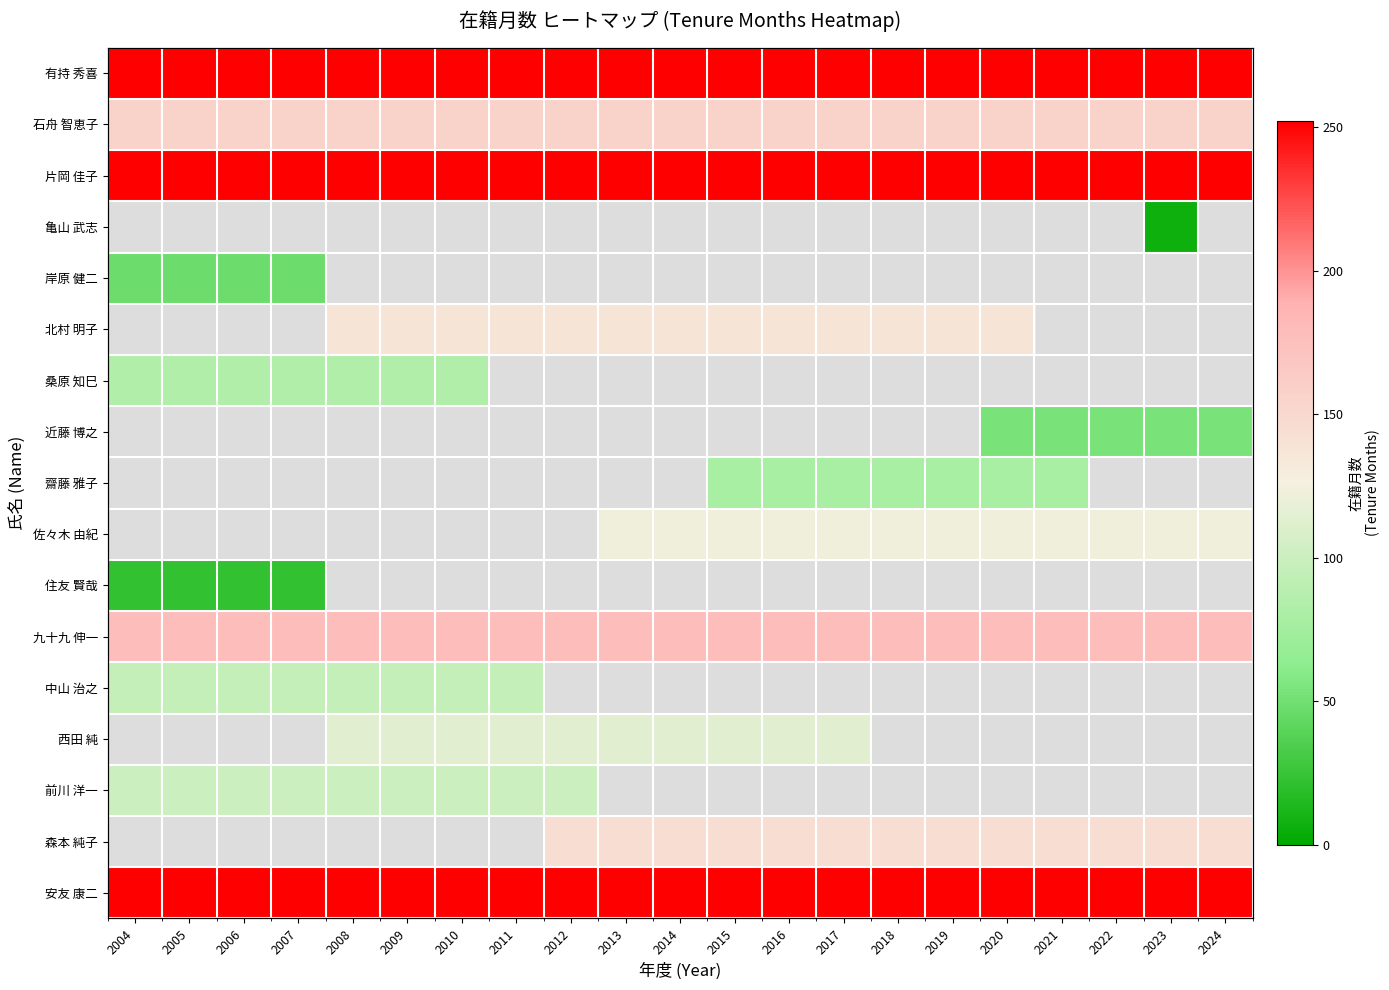

What is the average value of the 石舟 智恵子 series?

156.0